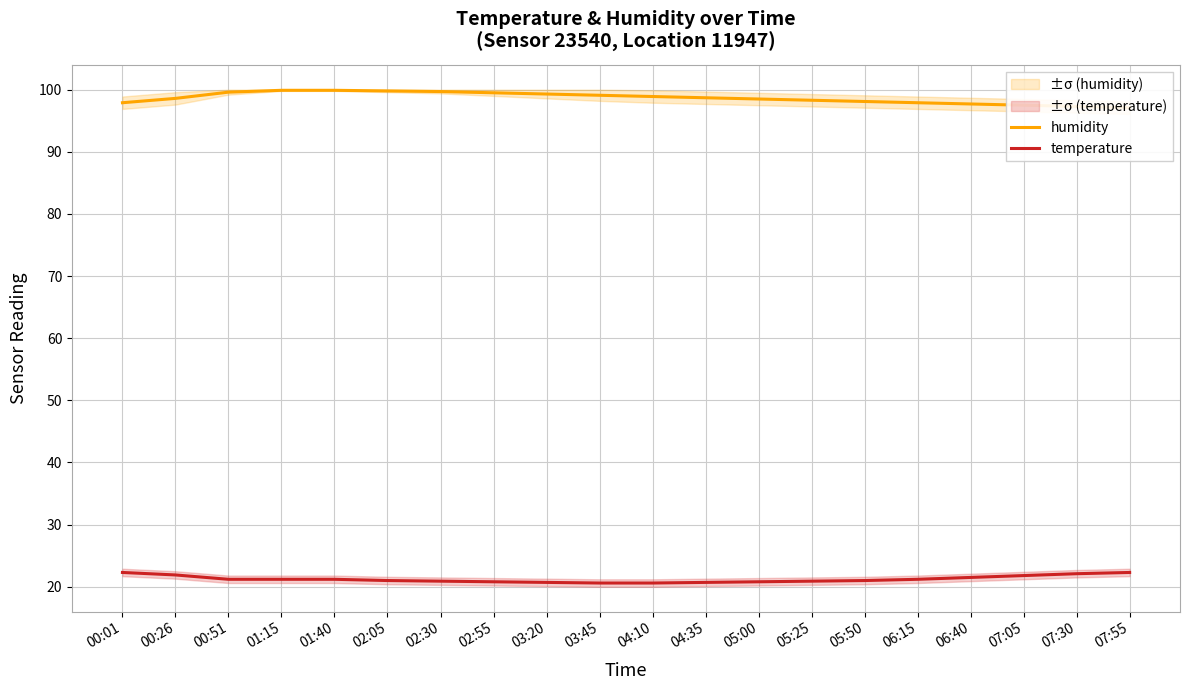

Where is temperature nearest to the value 21?

02:05